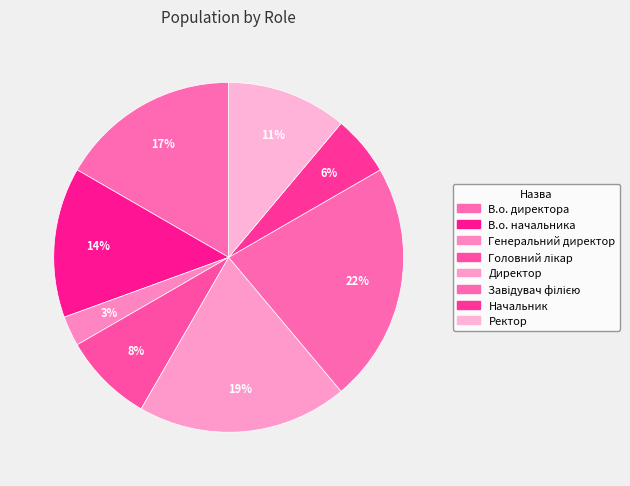

Is there a majority slice in this chart?

No